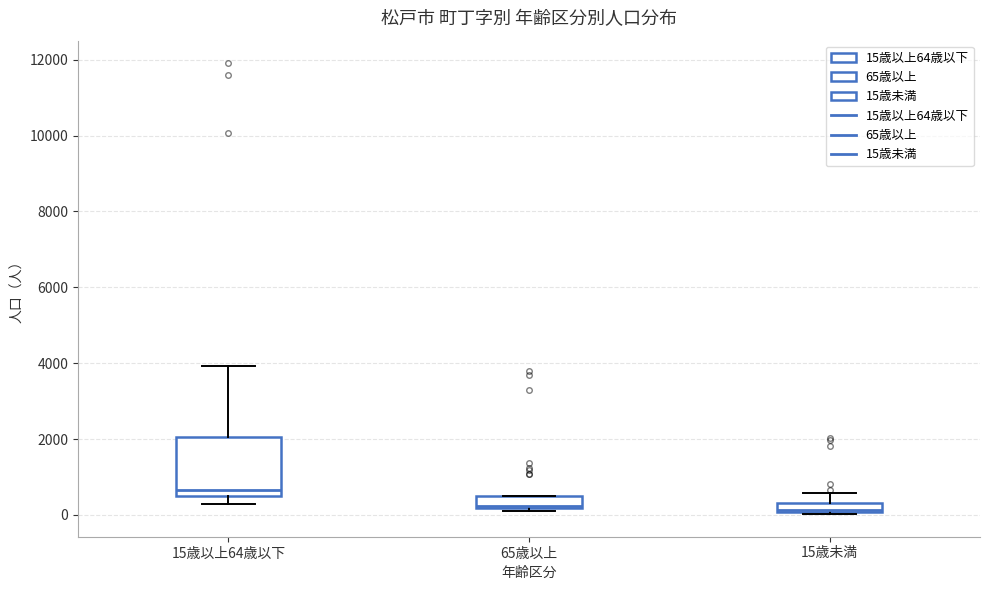

Comparing the boxes themselves (not the whiskers), which one is the tallest?

15歳以上64歳以下